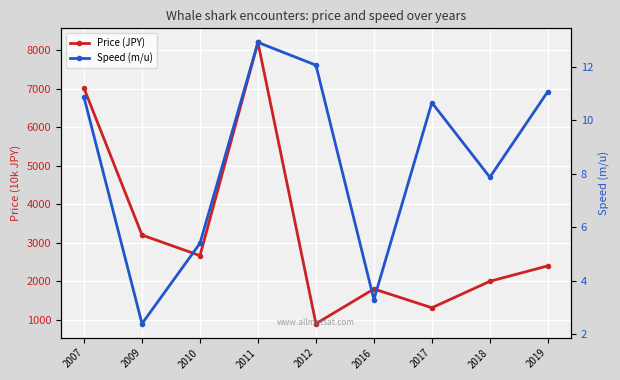

At how many categories does at least one series exceed 440?

9